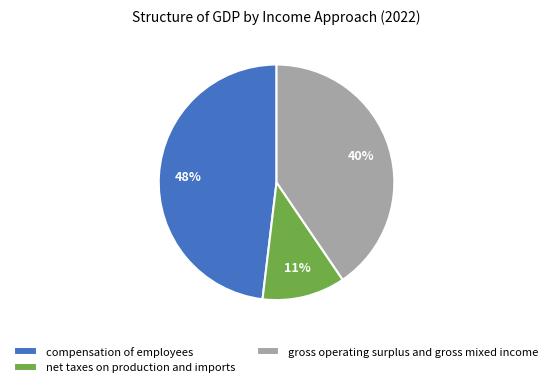

Count the number of slices in the pie.

3